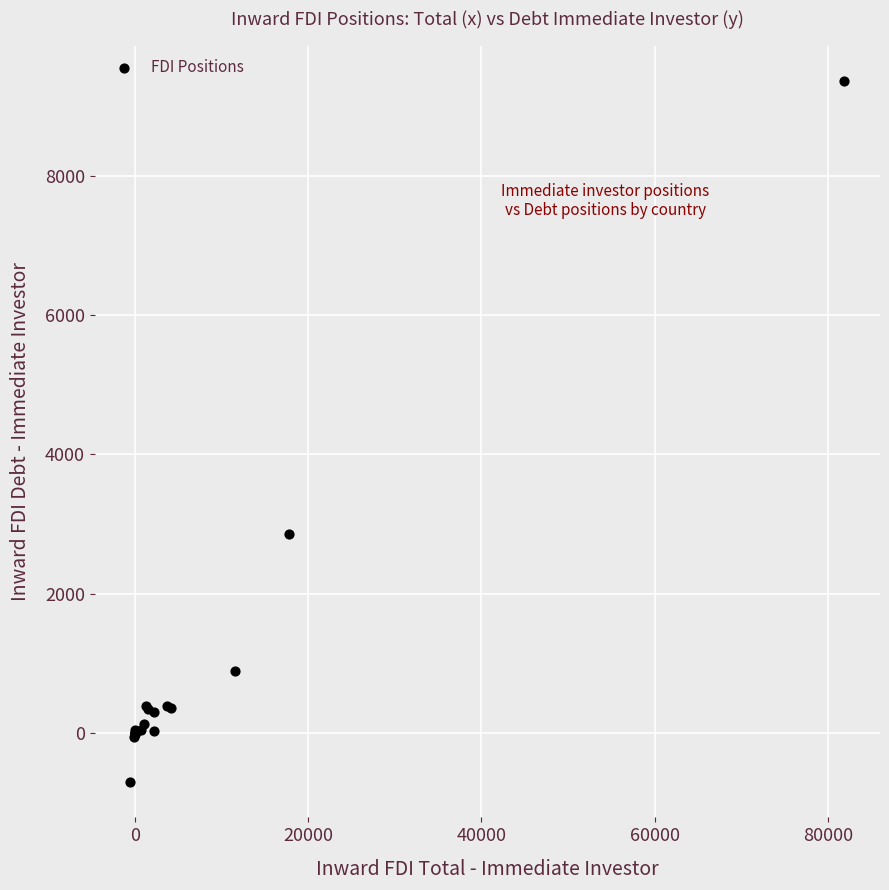

What Y value in the scatter plot is closest to 4329?

2863.1